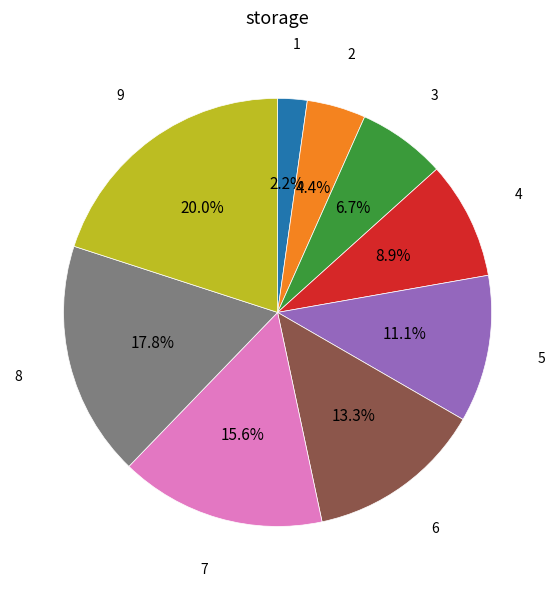

To the nearest percent, what is the average slice percentage?

11%